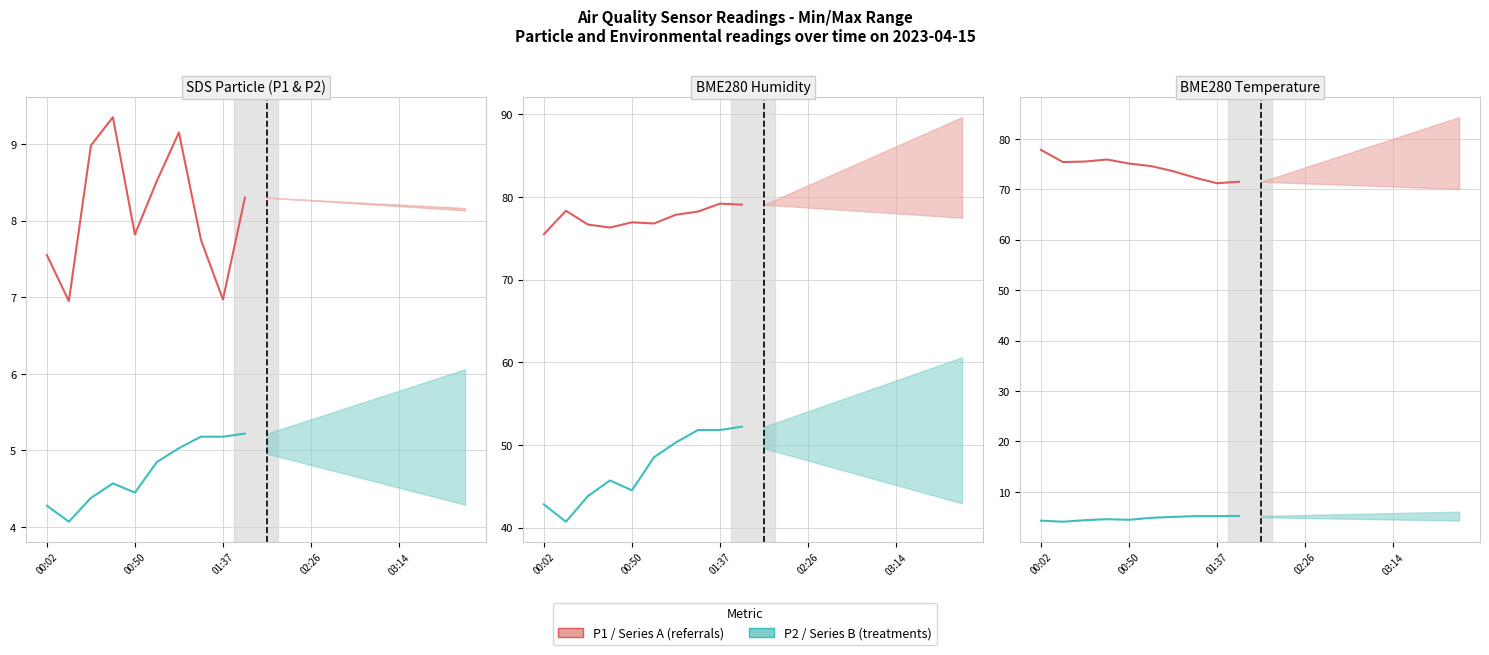

What is the sum of all SDS_P2 scaled (treatments) values?

472.1